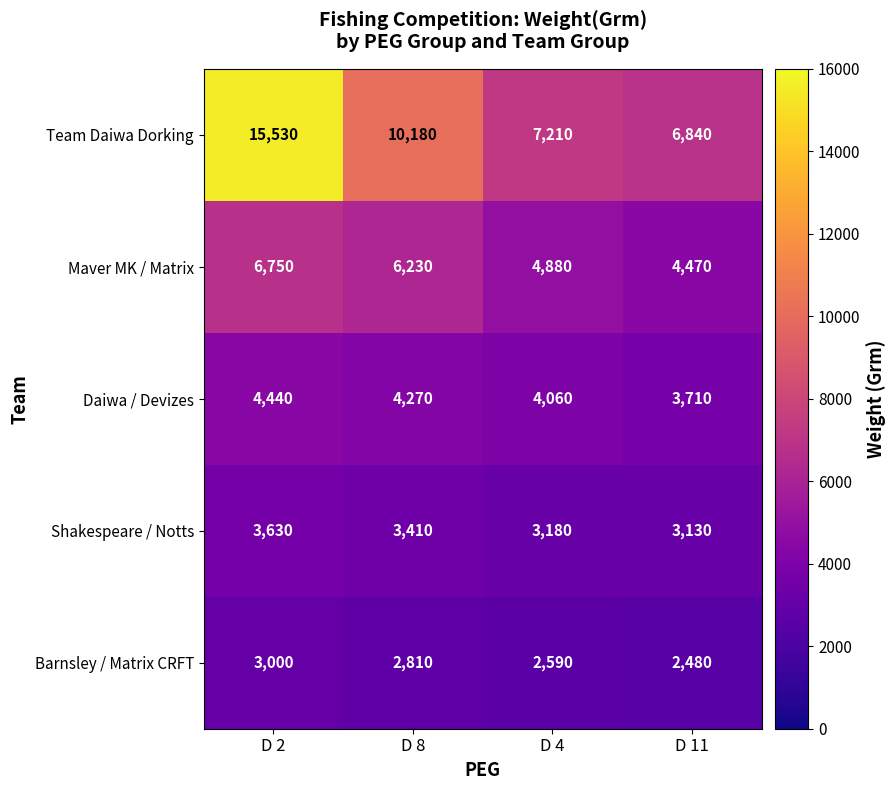

Reading left to right, extract all data points from this chart.

Team Daiwa Dorking: D 2=15530	D 8=10180	D 4=7210	D 11=6840
Maver MK / Matrix: D 2=6750	D 8=6230	D 4=4880	D 11=4470
Daiwa / Devizes: D 2=4440	D 8=4270	D 4=4060	D 11=3710
Shakespeare / Notts: D 2=3630	D 8=3410	D 4=3180	D 11=3130
Barnsley / Matrix CRFT: D 2=3000	D 8=2810	D 4=2590	D 11=2480